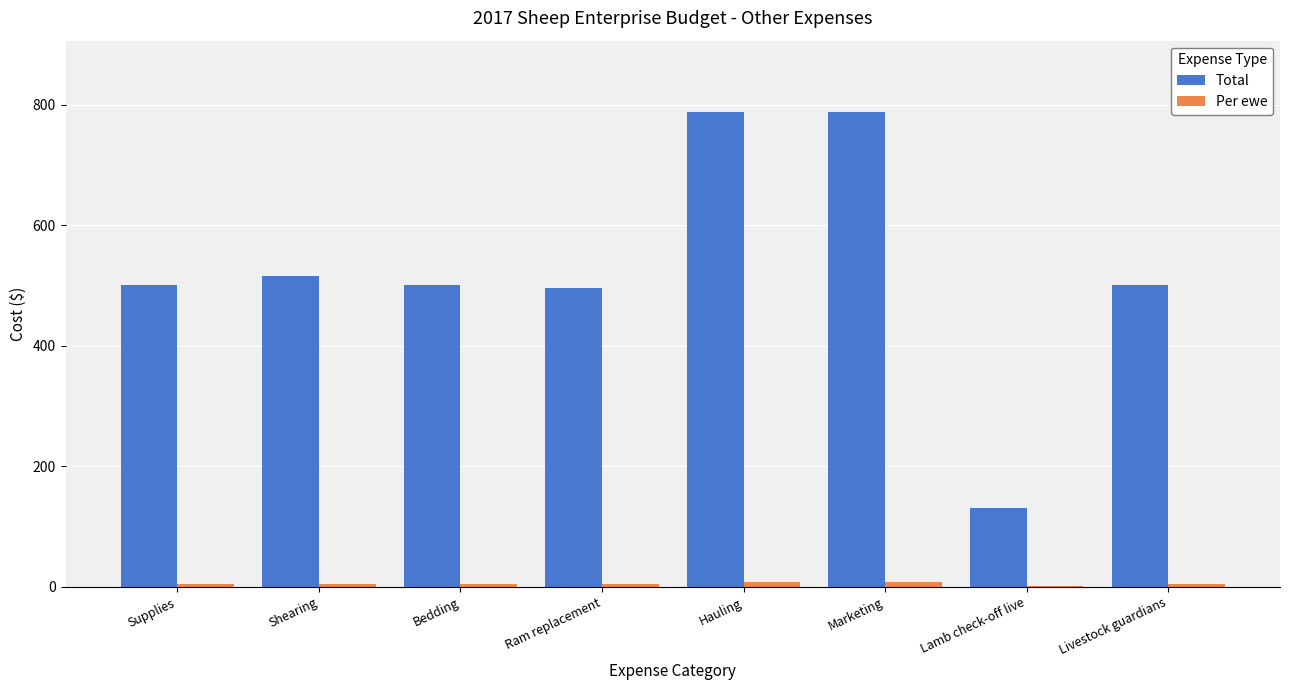

The Total series shows 130.8 at Lamb check-off live. True or false?

True